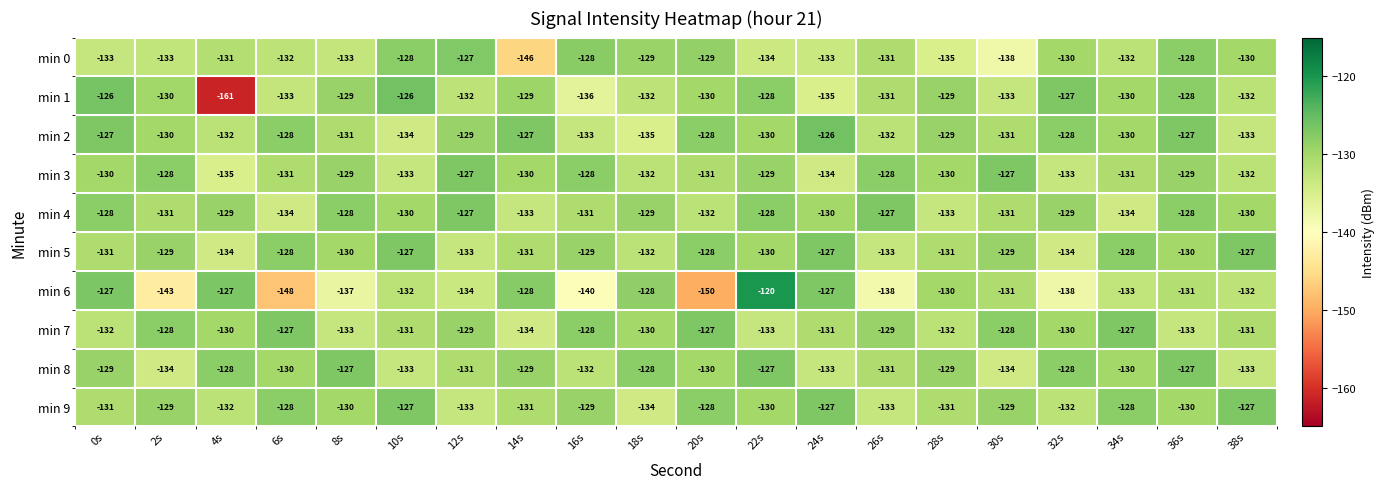

How many categories are shown in the chart?

20